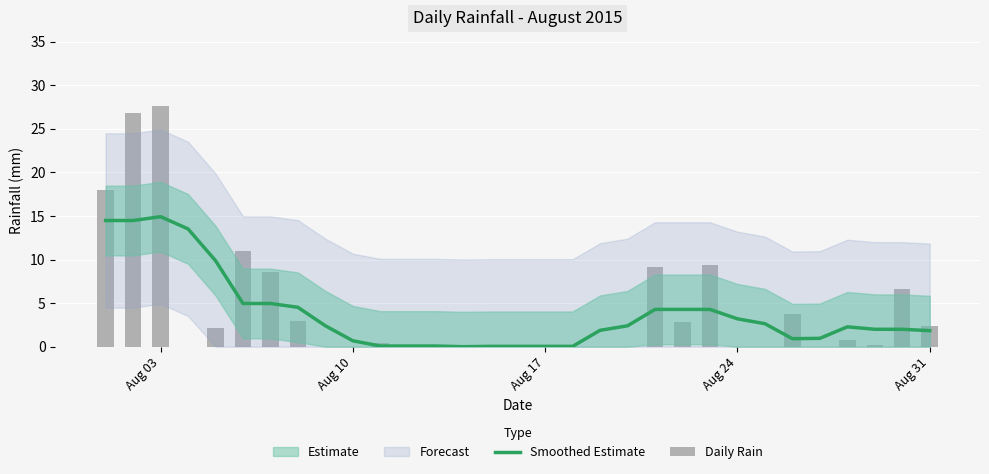

What is the value of the Smoothed Estimate bar at the 19th from the left?

1.9